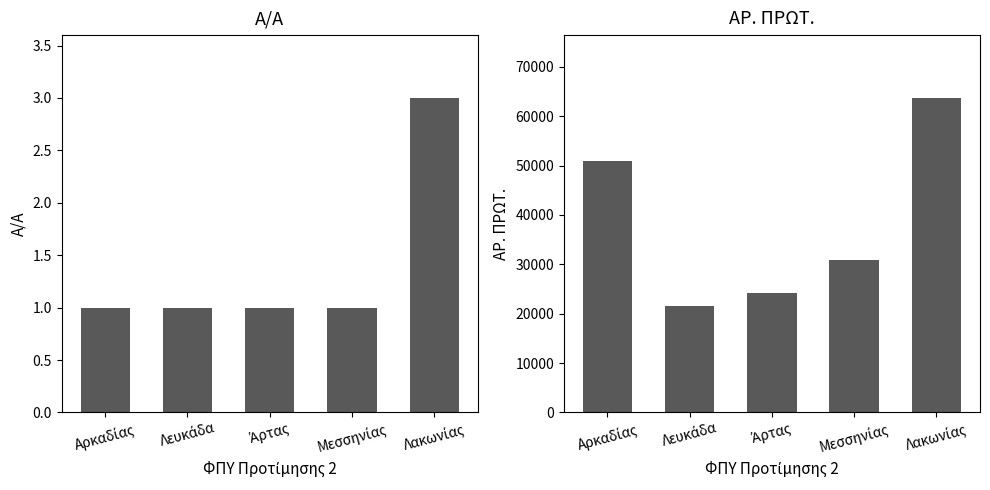

What is the sum of all ΑΡ. ΠΡΩΤ. values?

191071